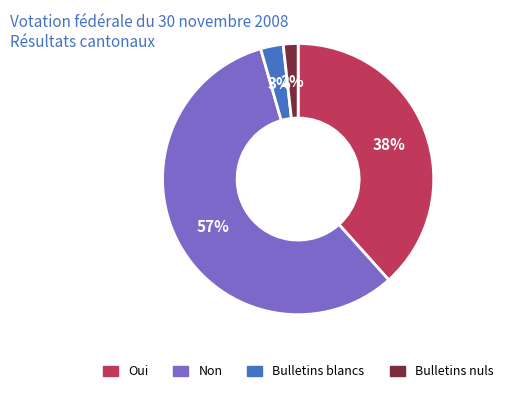

How many segments does this pie chart have?

4